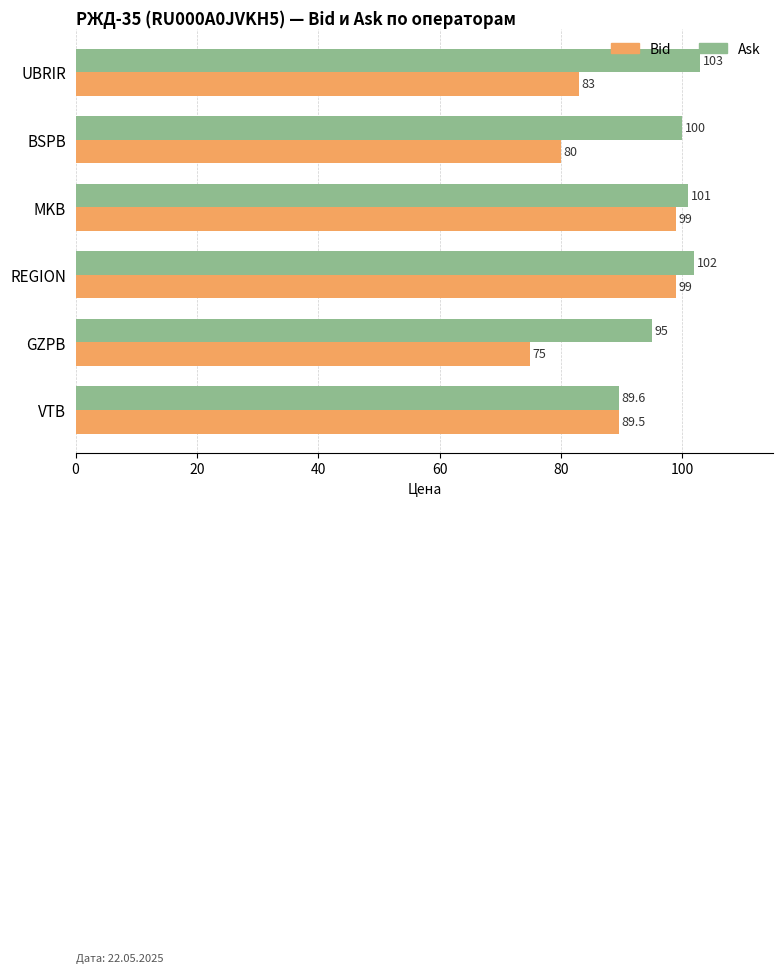

List the series in order of their peak value, lowest first.

Bid, Ask